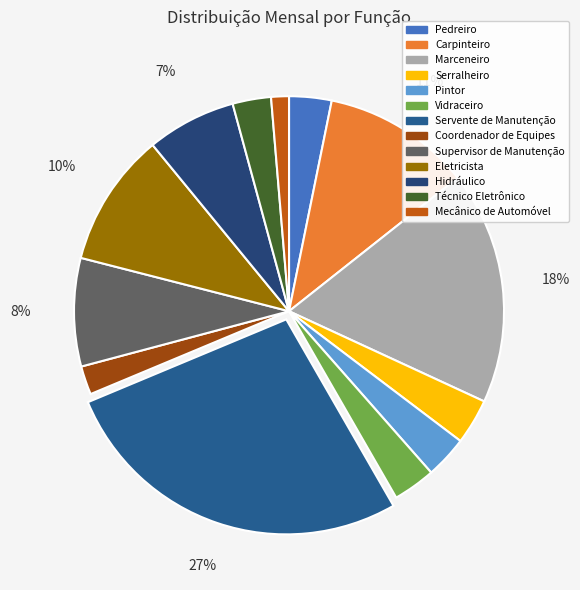

What is the total percentage of Mecânico de Automóvel and Hidráulico?

8.0%